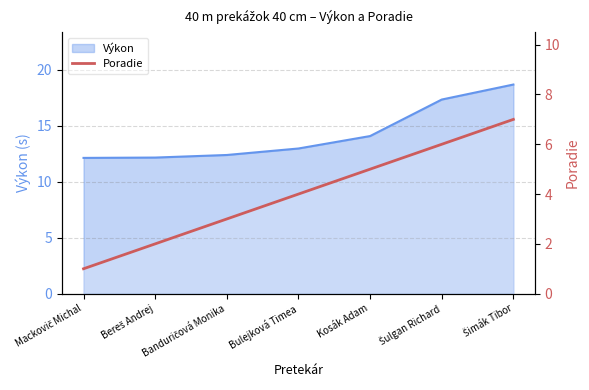

The chart shows a value of 6 at Šulgan Richard. True or false?

True